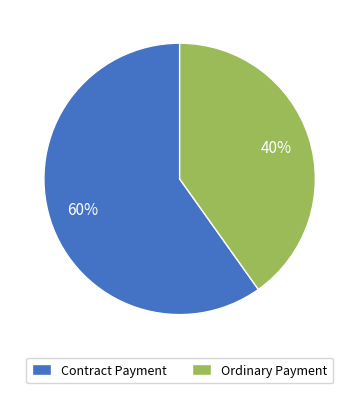

Which has a higher value, Ordinary Payment or Contract Payment?

Contract Payment